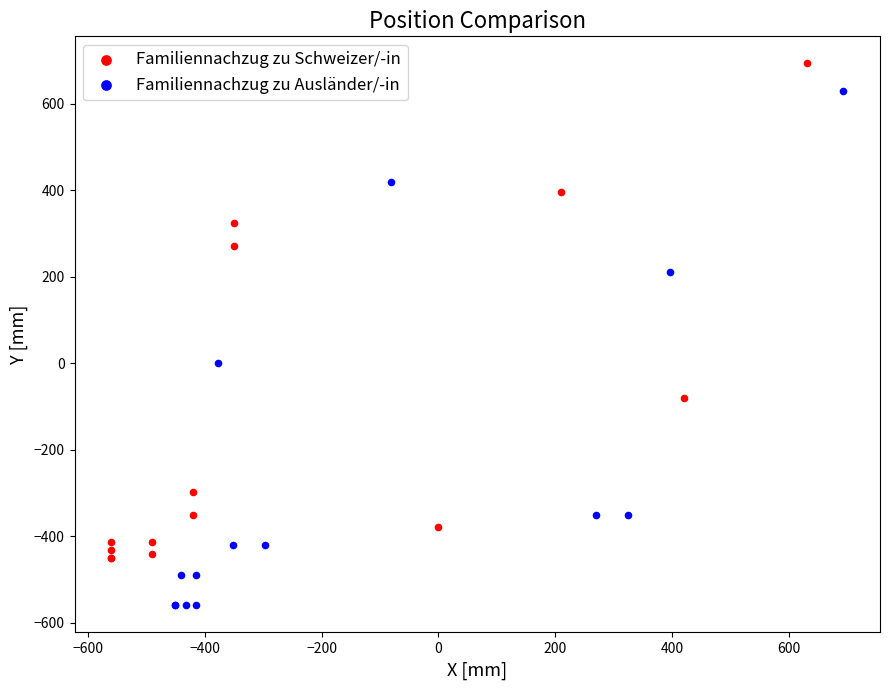

Which series contains the highest Y value?

Familiennachzug zu Schweizer/-in